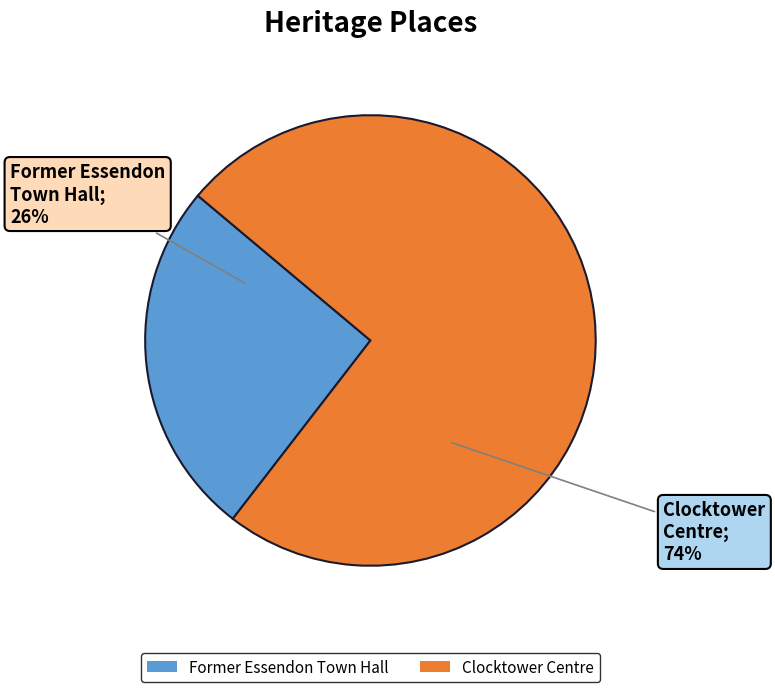

To the nearest percent, what is the combined percentage of Clocktower Centre and Former Essendon Town Hall?

100%